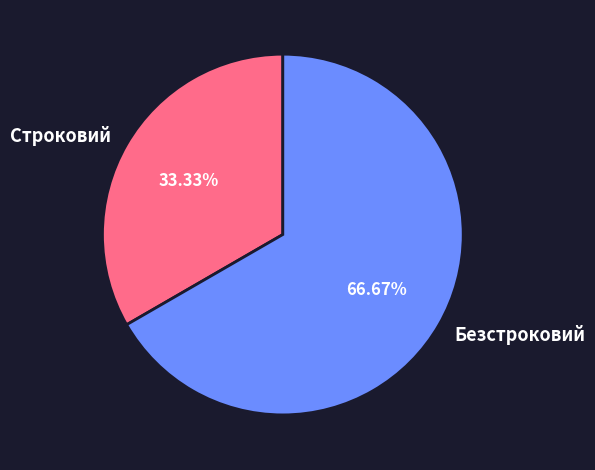

To the nearest percent, what portion does Безстроковий represent?

67%